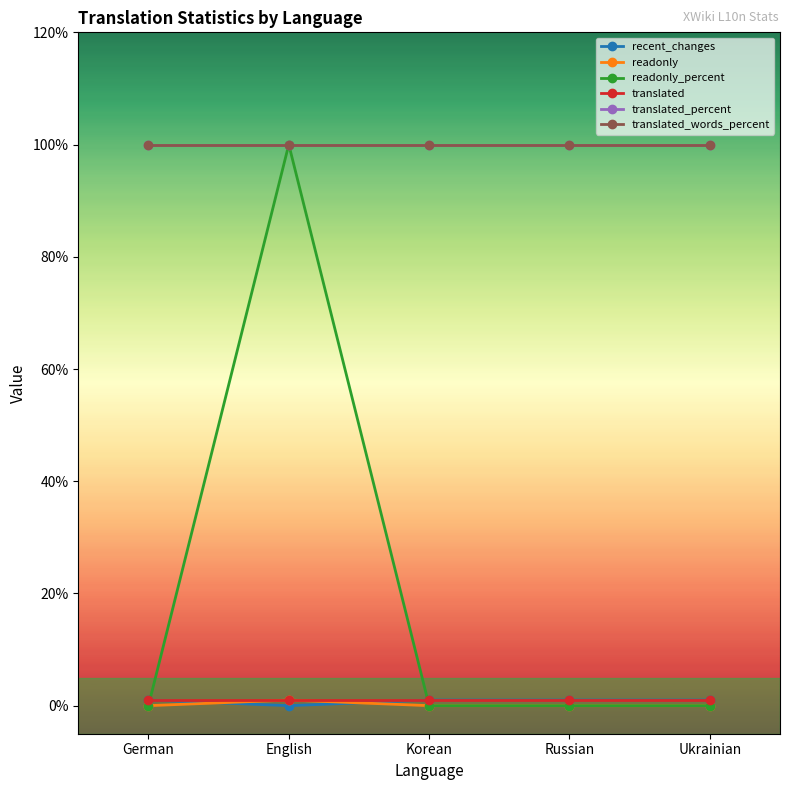

What is the value of the translated point at the 3rd from the left?

1